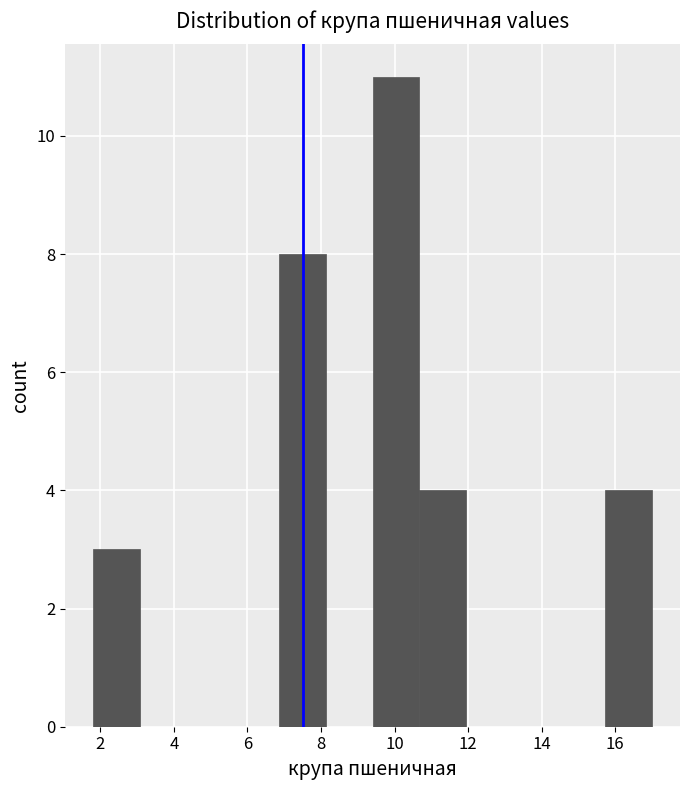

Over which range of the x-axis is the bar tallest?

9.4 to 10.6